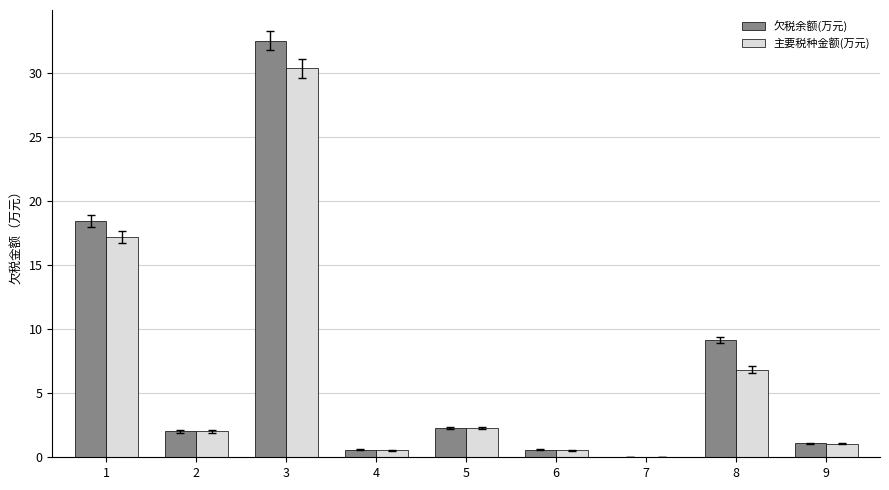

At which category is the sum across all series the highest?

3